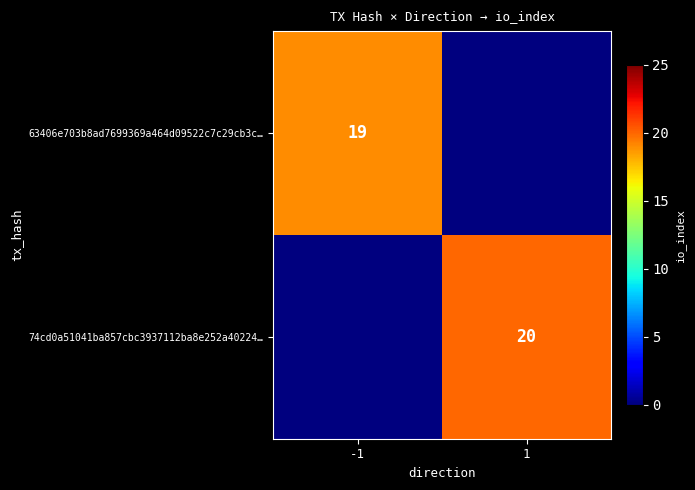

Is it true that 74cd0a51041ba857cbc3937112ba8e252a40224… equals 9 at 1?

False